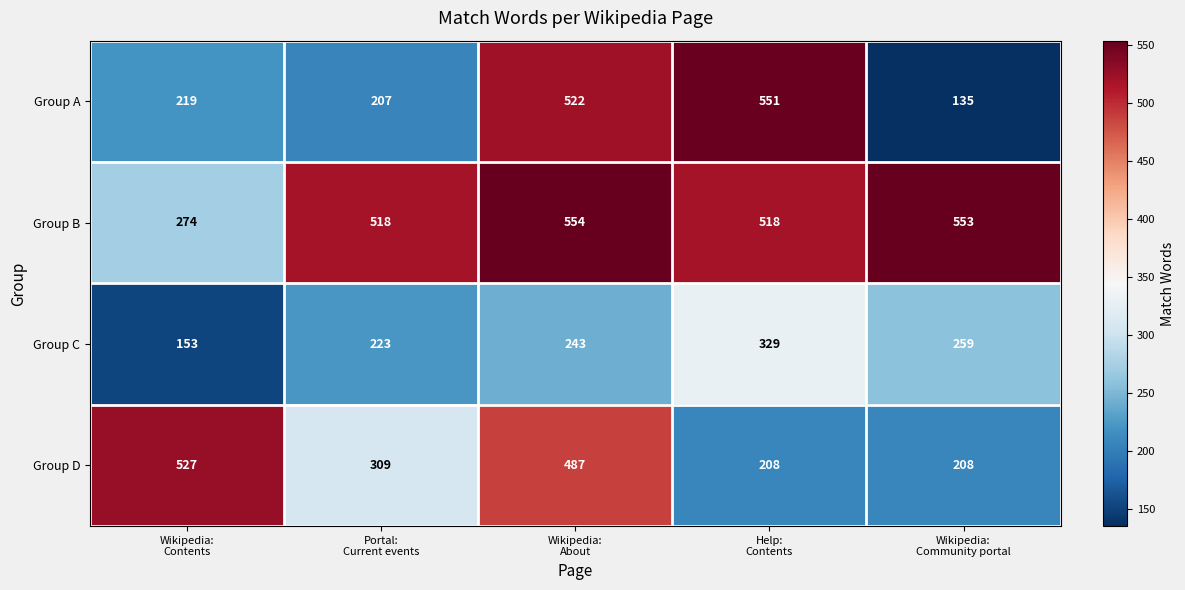

What is the maximum value shown in the chart?

554